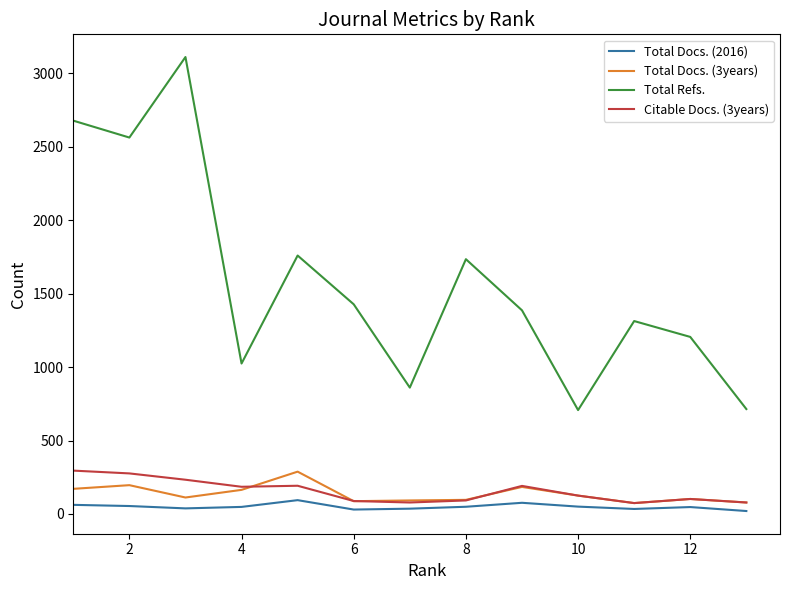

Which series has the largest total across all categories?

Total Refs.